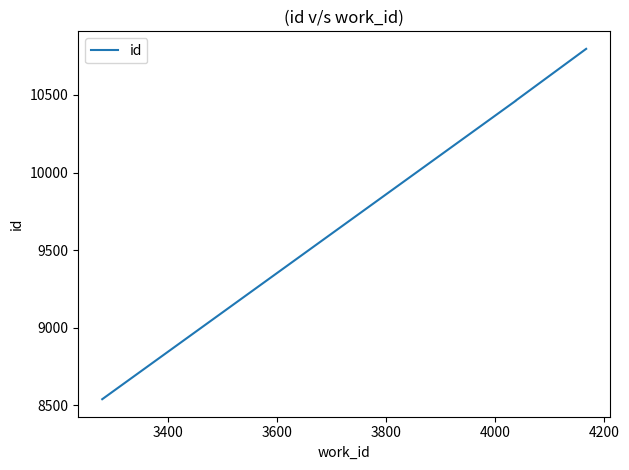

What is the value of the 1st point from the left?

8540